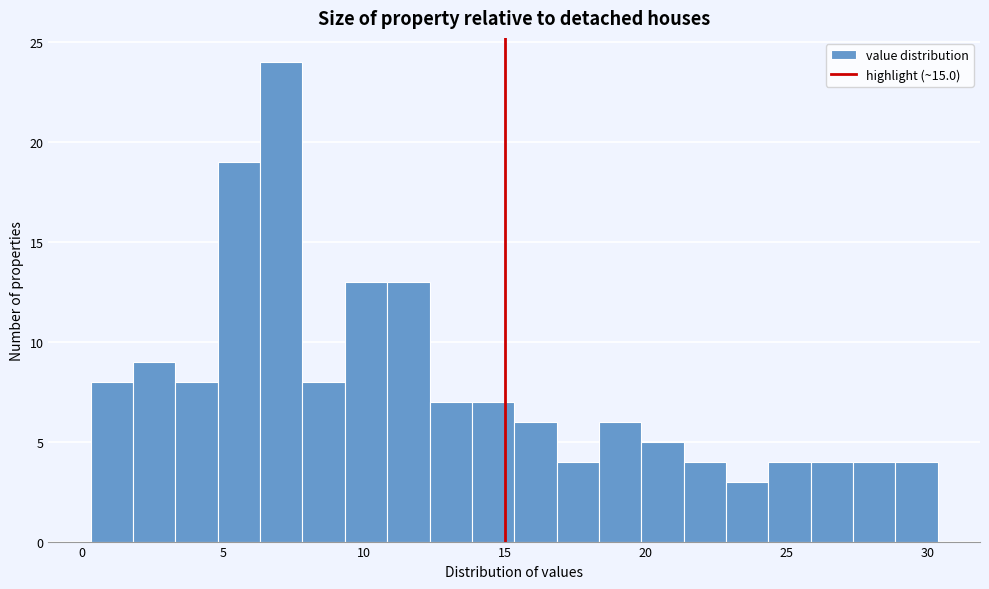

Around what value on the x-axis is the tallest bar? Give the approximate position of its centre, as read against the axis.

7.0